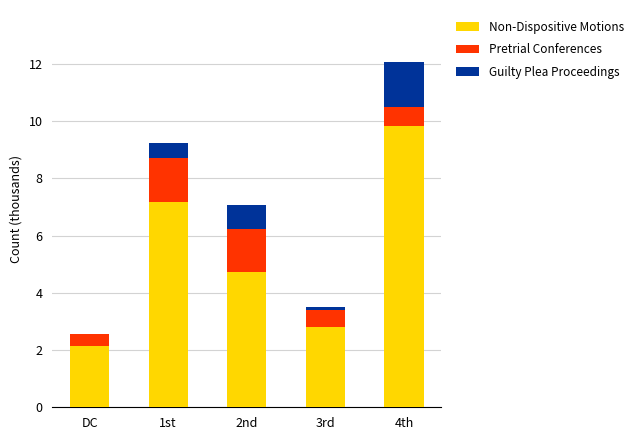

At which category is the sum across all series the highest?

4th